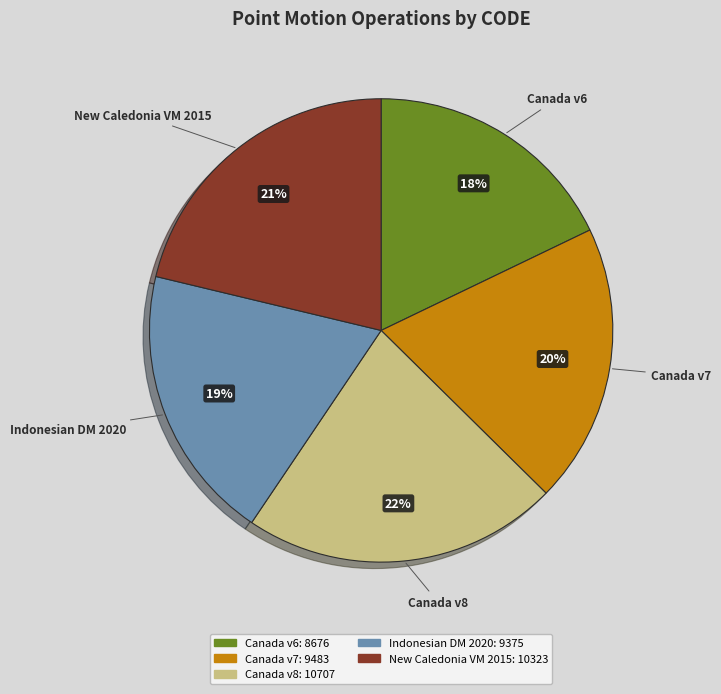

To the nearest percent, what is the difference between the largest and smallest slice percentages?

4%